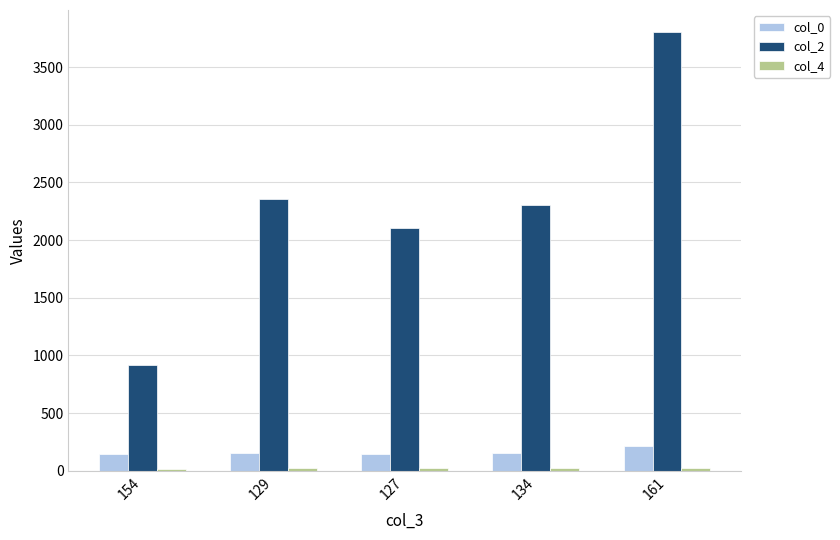

The col_2 series shows 1141.4 at 129. True or false?

False